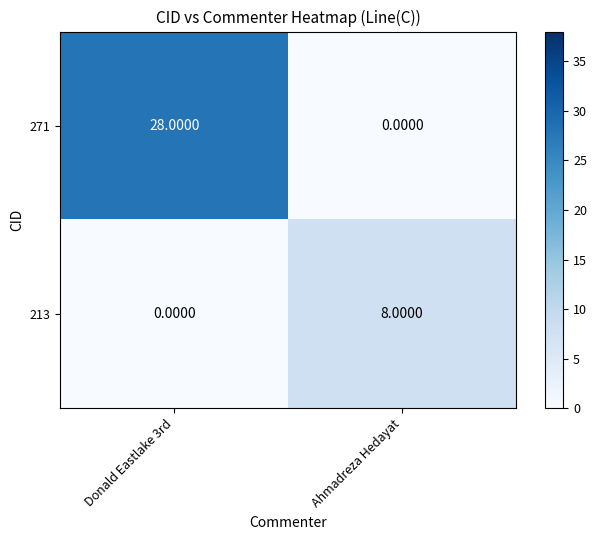

What is the sum of the 213 values at Donald Eastlake 3rd and Ahmadreza Hedayat?

8